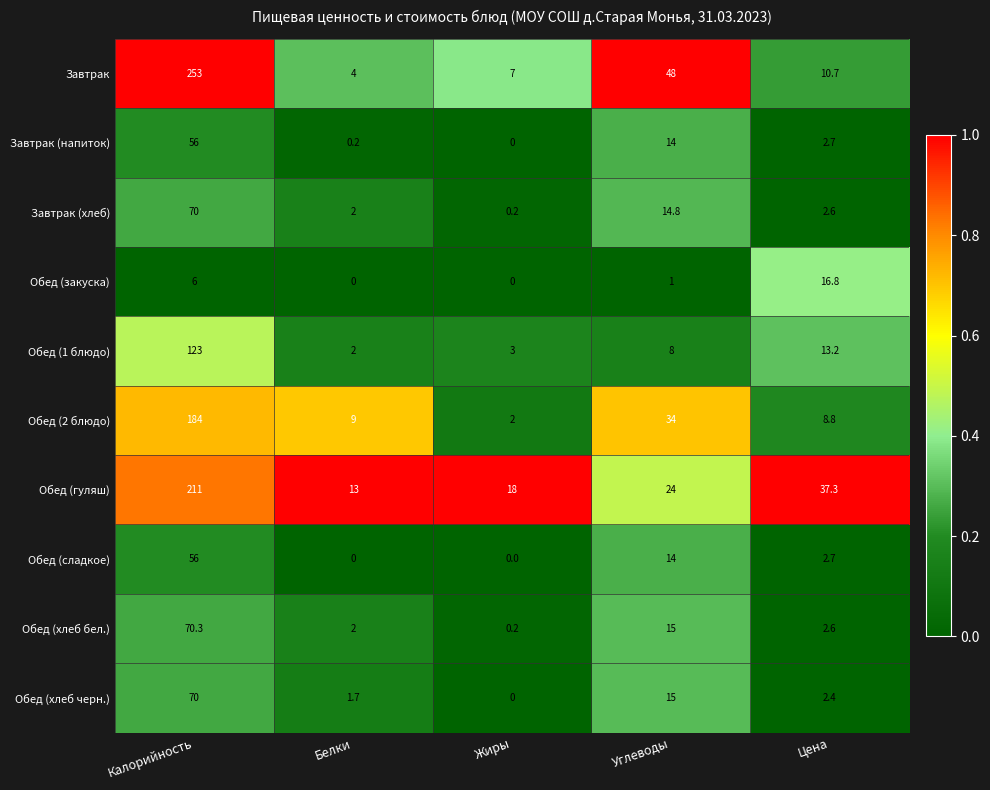

What is the difference between the highest and lowest values at Жиры?

18.0